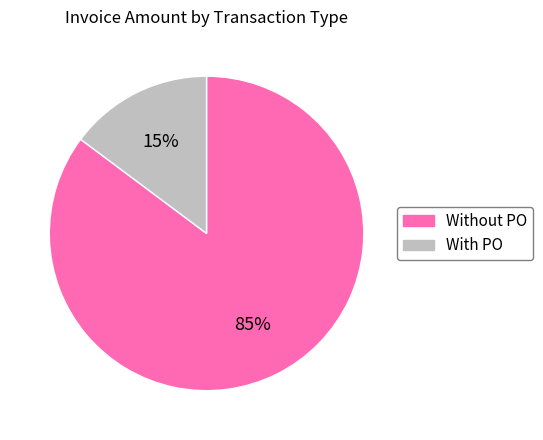

To the nearest percent, what is the difference between the largest and smallest slice percentages?

70%